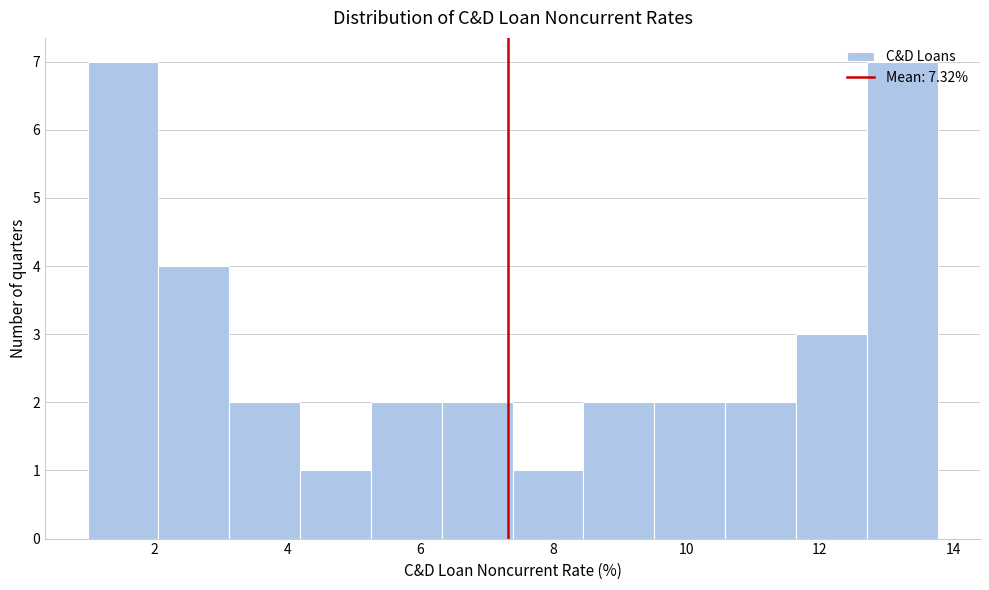

Reading left to right, transcribe this chart: for each bar, give the range it covers on the x-axis and its height. Neither the bar edges nor the heights are printed on the chart, so give them approximately, as read against the axes.

1.0 to 2.0: 7
2.0 to 3.2: 4
3.2 to 4.2: 2
4.2 to 5.2: 1
5.2 to 6.4: 2
6.4 to 7.4: 2
7.4 to 8.4: 1
8.4 to 9.6: 2
9.6 to 10.6: 2
10.6 to 11.6: 2
11.6 to 12.8: 3
12.8 to 13.8: 7